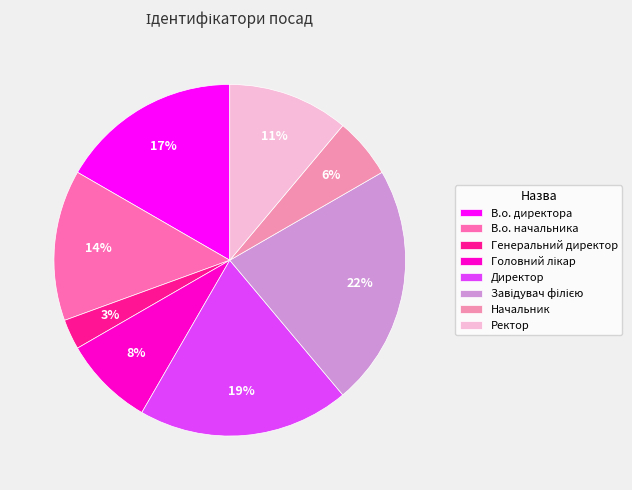

To the nearest percent, what percentage of the pie is Начальник?

6%